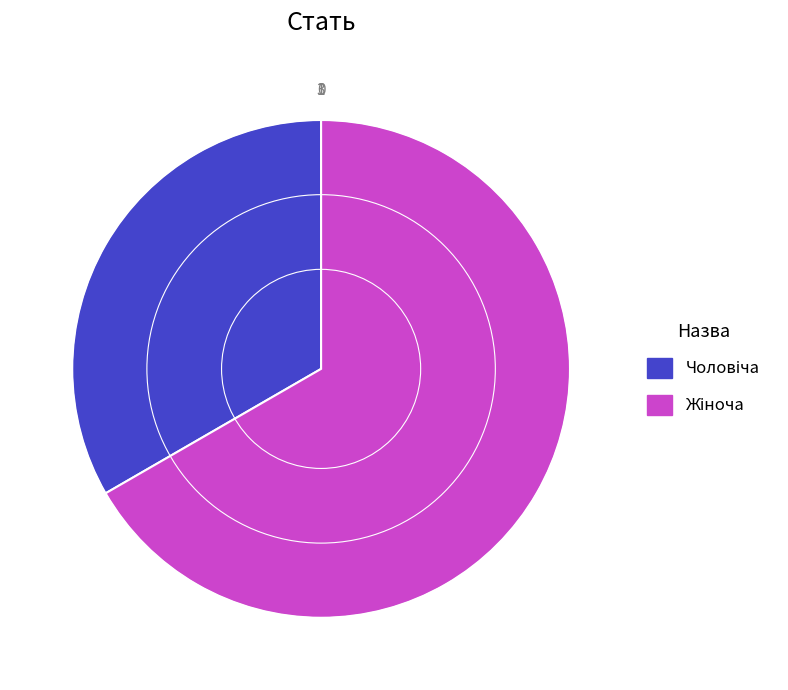

Does any single category account for the majority?

Yes